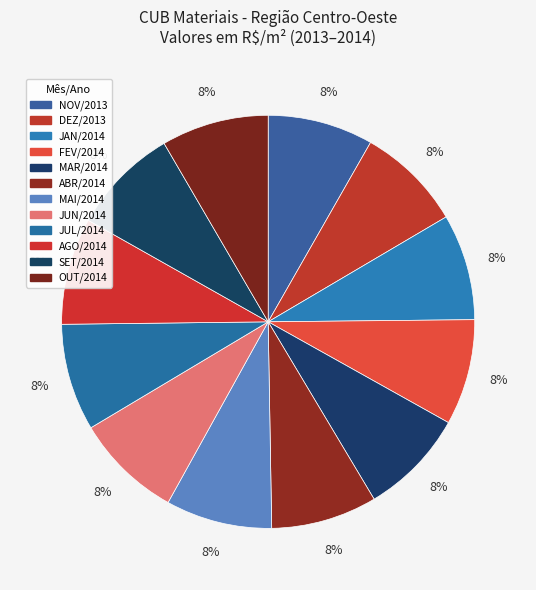

Is it true that JUN/2014 is 8% of the pie?

True